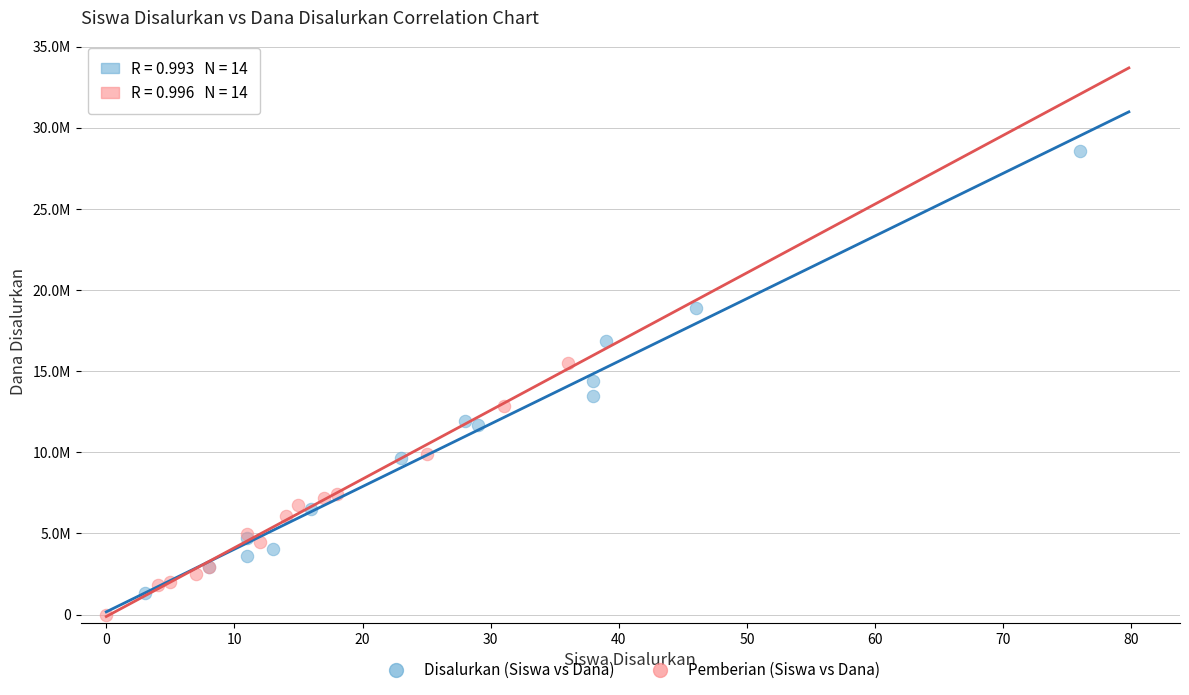

Which series reaches the minimum Y coordinate?

Pemberian (Siswa vs Dana)